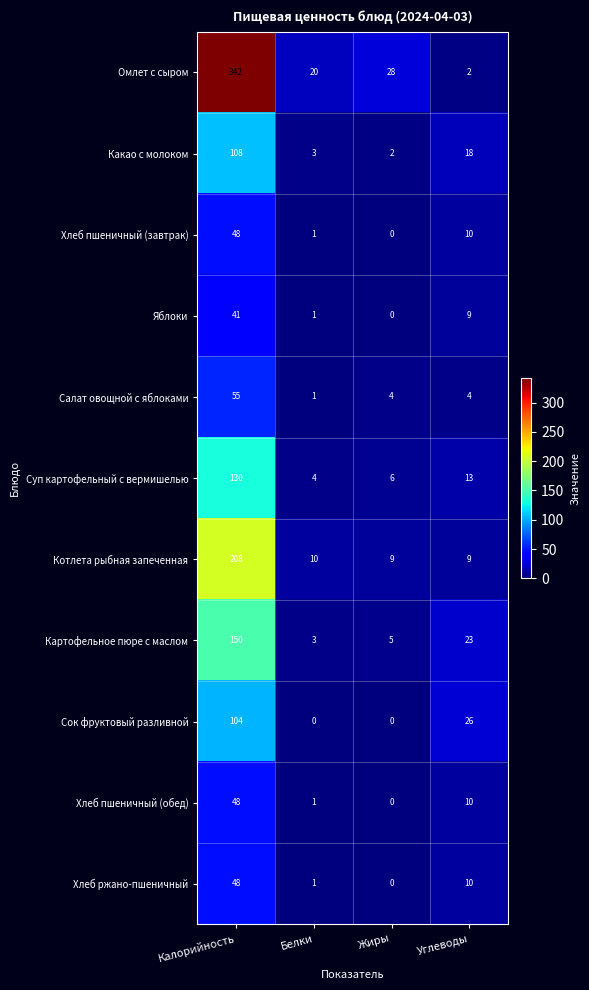

Which series has the widest spread of values?

Омлет с сыром